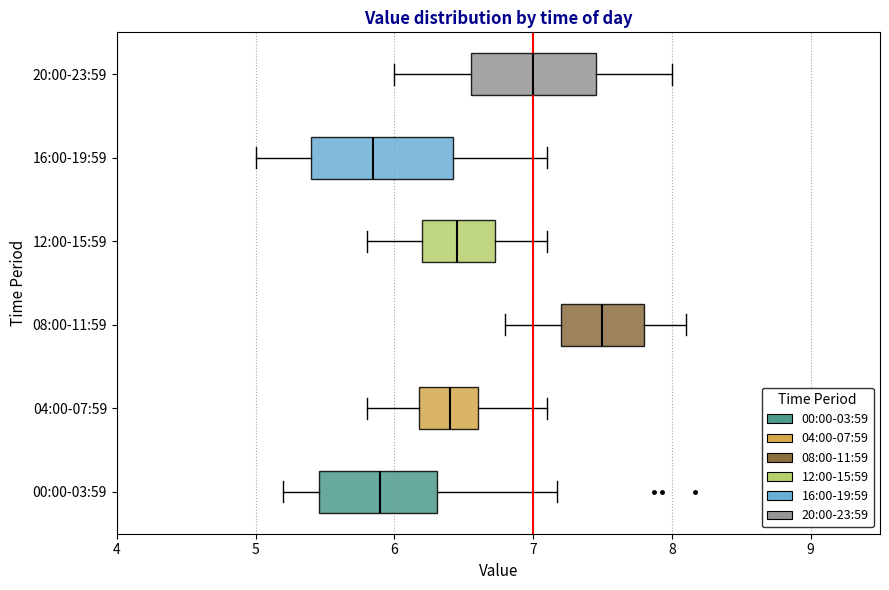

Where does the median line of the box for 12:00-15:59 sit on the x-axis? The values are not printed on the chart, so give them approximately, as read against the axis.

6.5